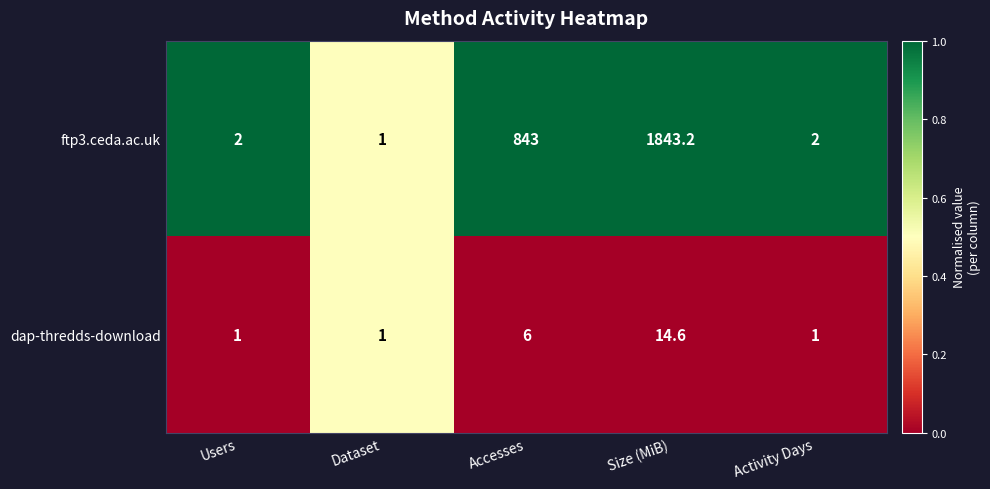

Count the number of categories in the chart.

5